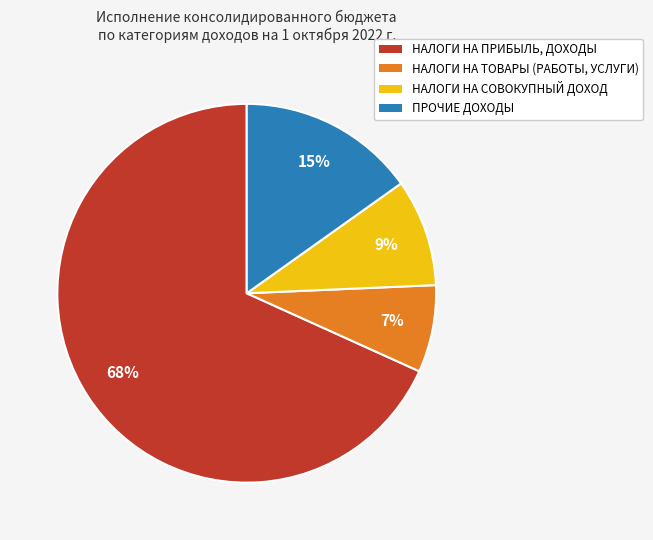

What is the smallest slice in the pie chart?

НАЛОГИ НА ТОВАРЫ (РАБОТЫ, УСЛУГИ)